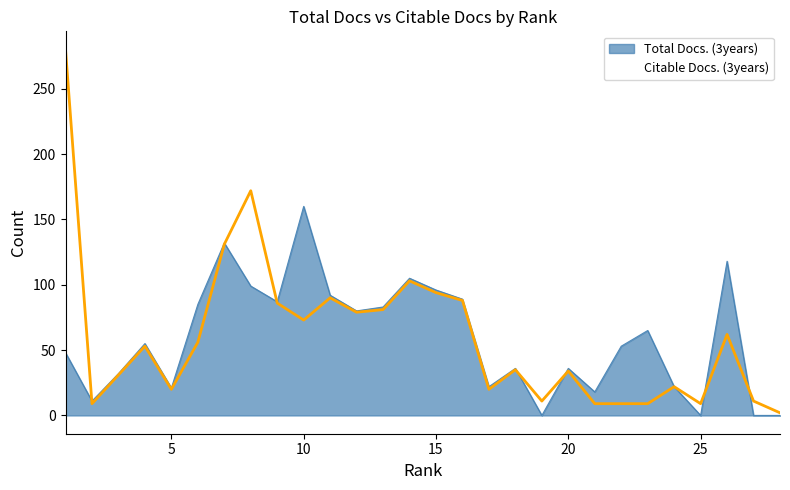

What is the difference between the second highest and second lowest values in the Total Docs. (3years) series?

132